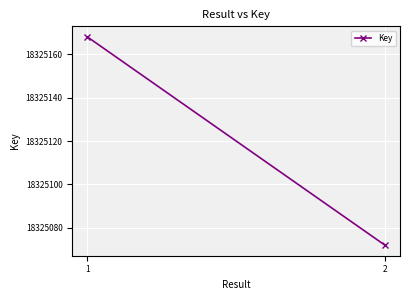

What is the difference between the maximum and minimum values?

96